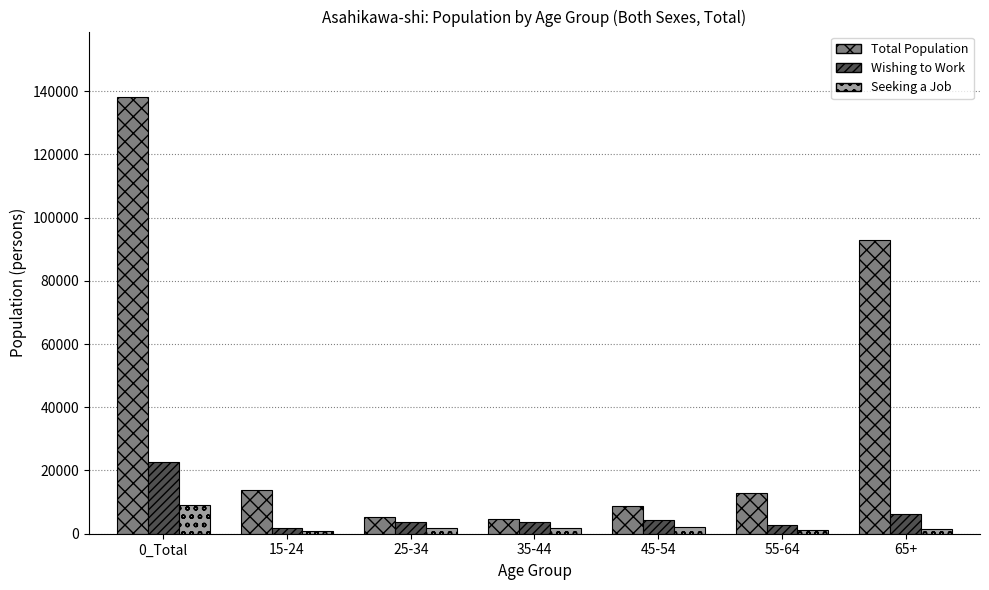

What position from the right is 55-64?

2